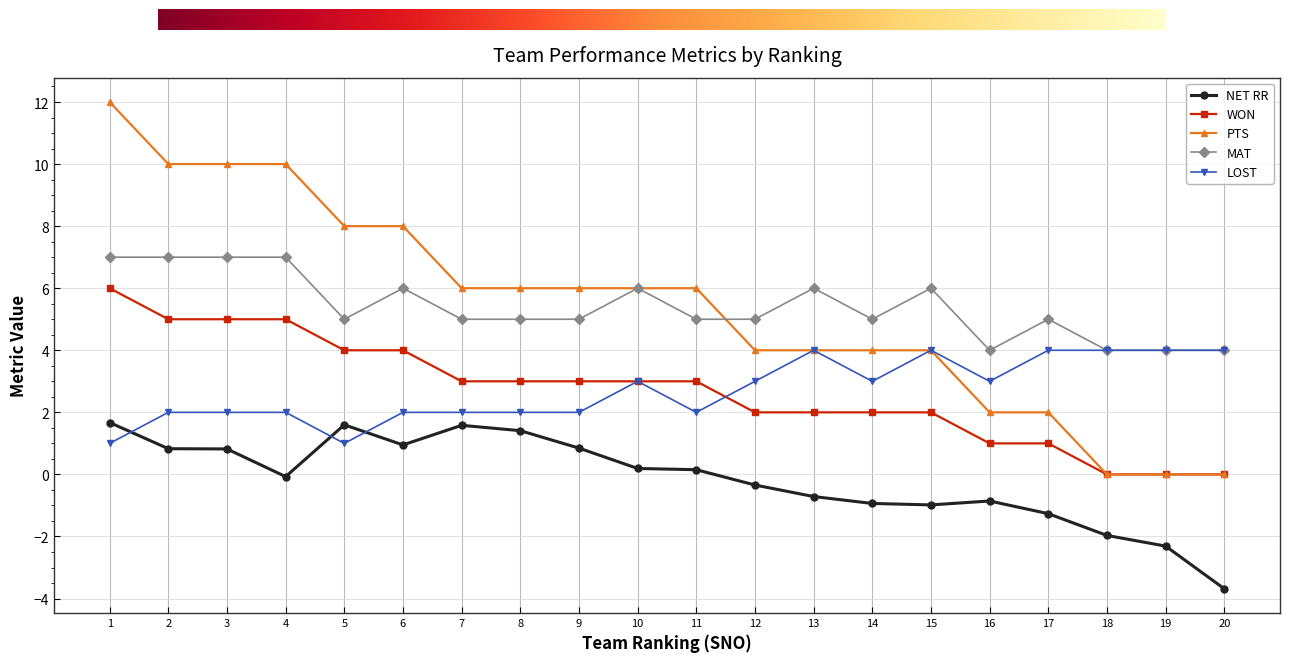

Which series has the largest range (max minus min)?

PTS